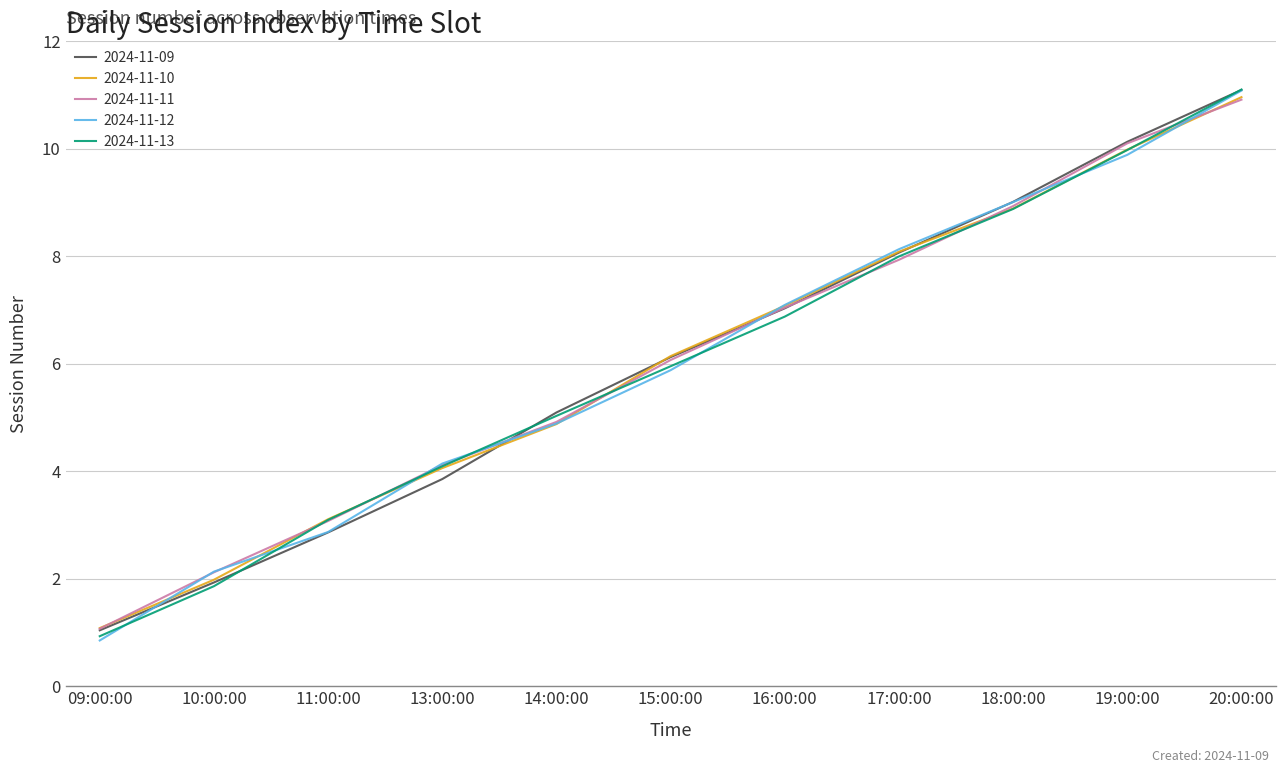

Reading left to right, transcribe all the data shown in this chart.

2024-11-09: 09:00:00=1.1	10:00:00=2.1	11:00:00=3.1	13:00:00=4.1	14:00:00=4.9	15:00:00=6.1	16:00:00=7.0	17:00:00=7.9	18:00:00=8.9	19:00:00=10.1	20:00:00=10.9
2024-11-10: 09:00:00=1.0	10:00:00=1.9	11:00:00=2.9	13:00:00=3.9	14:00:00=5.1	15:00:00=6.1	16:00:00=7.0	17:00:00=8.1	18:00:00=9.0	19:00:00=10.1	20:00:00=11.1
2024-11-11: 09:00:00=1.1	10:00:00=2.0	11:00:00=3.1	13:00:00=4.1	14:00:00=4.9	15:00:00=6.1	16:00:00=7.1	17:00:00=8.1	18:00:00=8.9	19:00:00=10.0	20:00:00=11.0
2024-11-12: 09:00:00=0.9	10:00:00=1.9	11:00:00=3.1	13:00:00=4.1	14:00:00=5.0	15:00:00=6.0	16:00:00=6.9	17:00:00=8.0	18:00:00=8.9	19:00:00=10.0	20:00:00=11.1
2024-11-13: 09:00:00=0.9	10:00:00=2.1	11:00:00=2.9	13:00:00=4.1	14:00:00=4.9	15:00:00=5.9	16:00:00=7.1	17:00:00=8.1	18:00:00=9.0	19:00:00=9.9	20:00:00=11.1